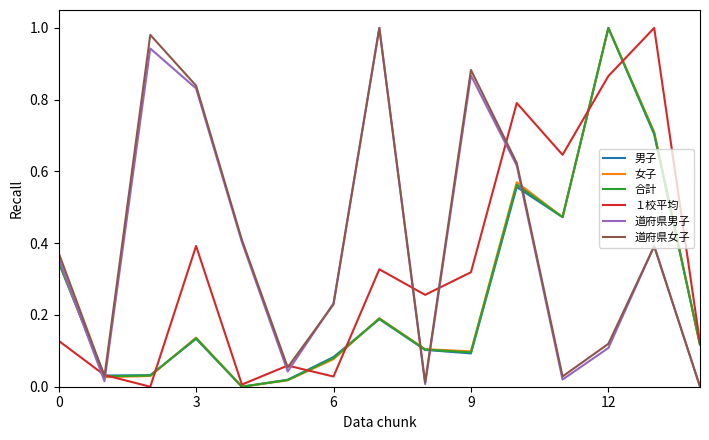

After their last crossing, which series has the higher values: 道府県男子 or 男子?

男子